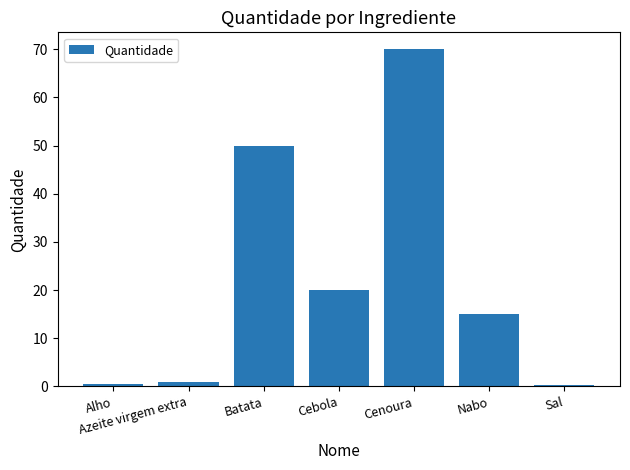

Is it true that the value at Nabo is 24.4?

False